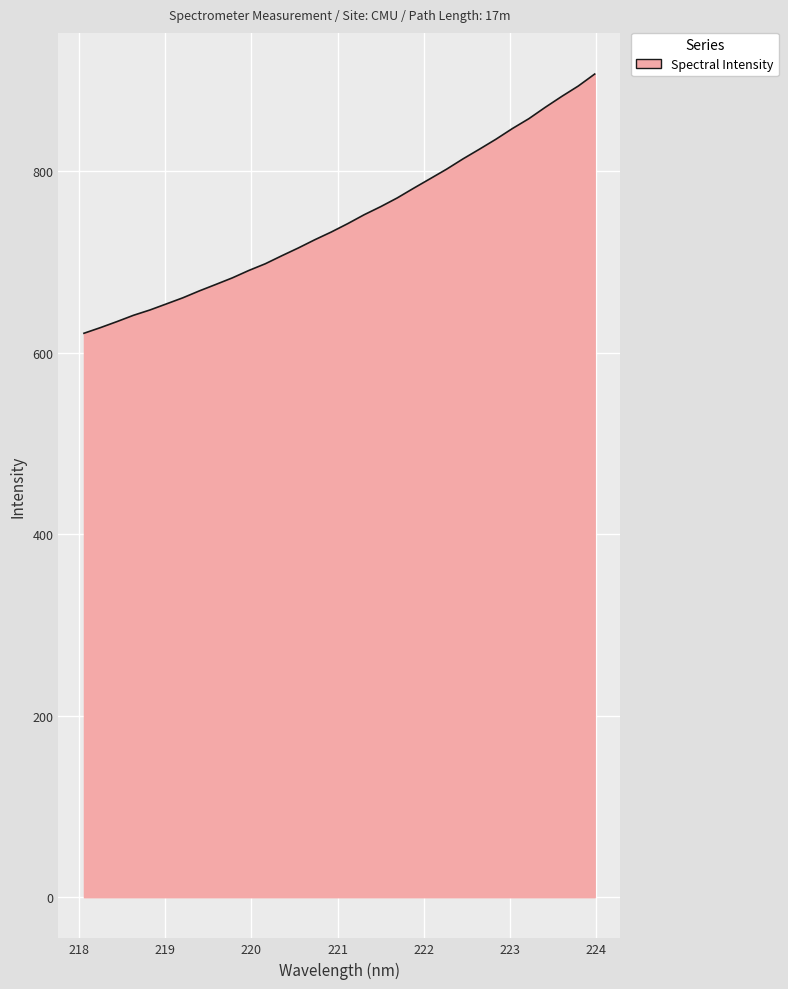

What is the smallest value displayed?

621.5